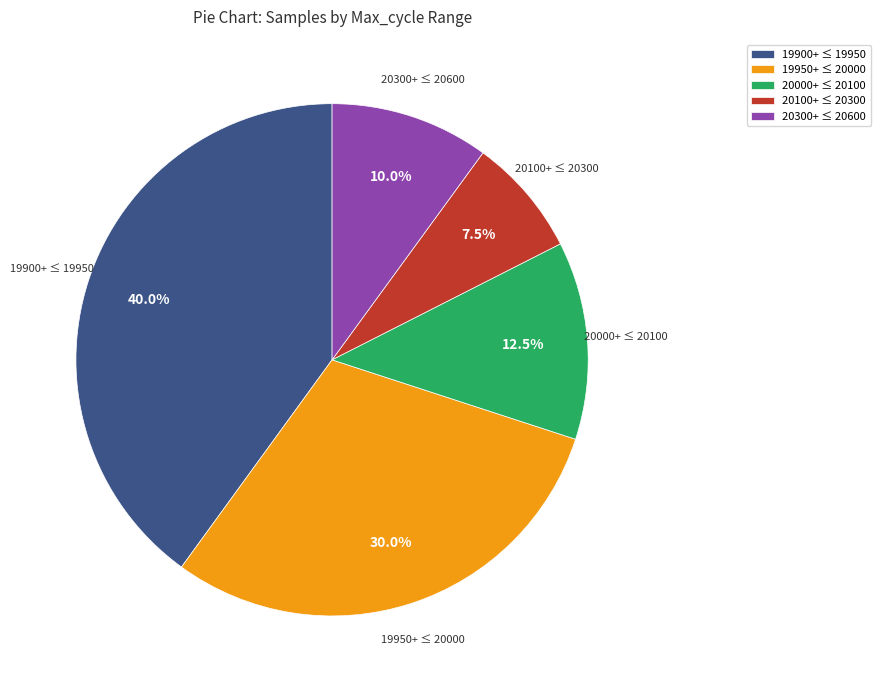

How many segments does this pie chart have?

5